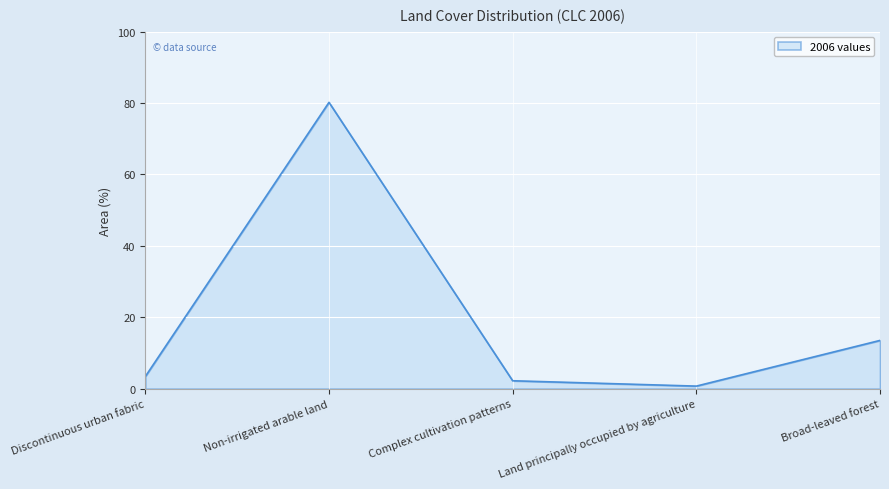

What is the average value?

20.0